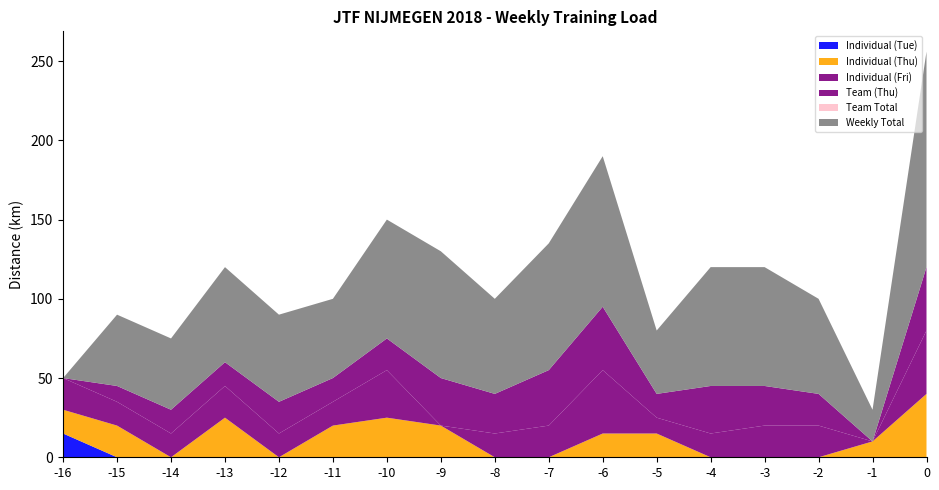

Reading left to right, list all the values displayed in this chart.

mar_col5: 15	0	0	0	0	0	0	0	0	0	0	0	0	0	0	0	0
mar_col7: 15	20	0	25	0	20	25	20	0	0	15	15	0	0	0	10	40
mar_col9: 20	15	15	20	15	15	30	0	15	20	40	10	15	20	20	0	40
mar_col11: 0	10	15	15	20	15	20	30	25	35	40	15	30	25	20	0	40
mar_col13: 0	0	0	0	0	0	0	0	0	0	0	0	0	0	0	0	0
mar_col15: 0	45	45	60	55	50	75	80	60	80	95	40	75	75	60	20	136